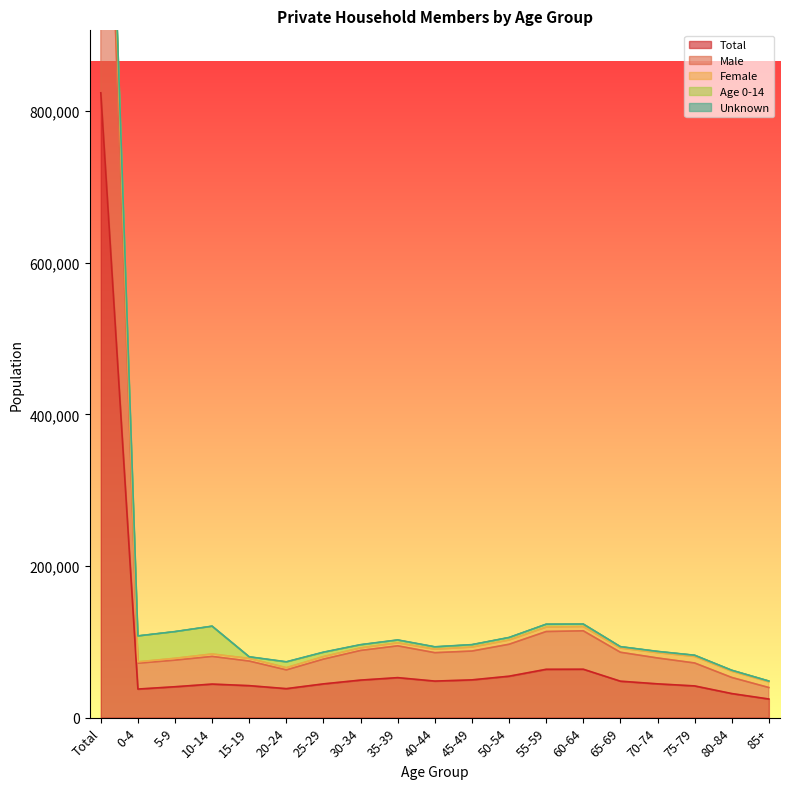

What is the value of the Unknown point at the 14th from the left?

123482